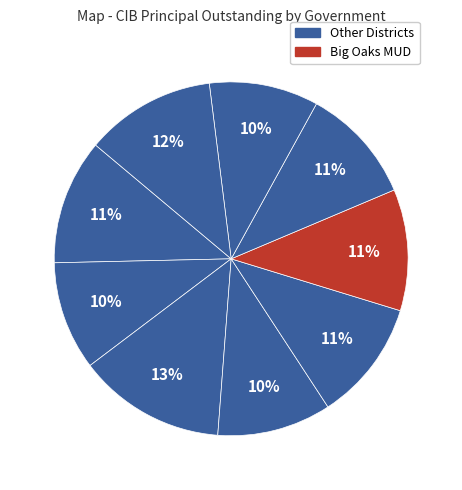

How many slices are in this pie chart?

9